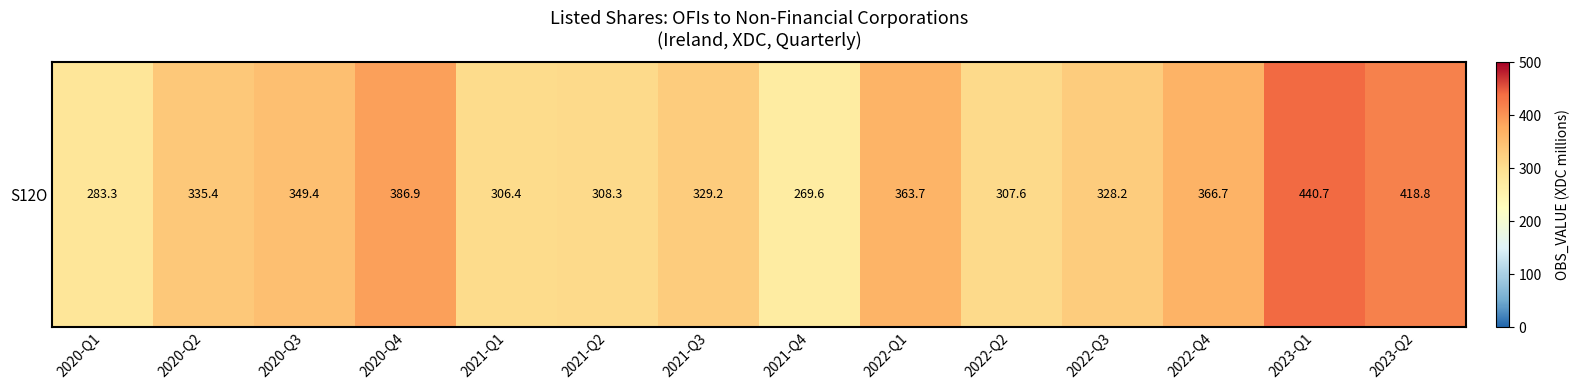

Reading right to left, transcribe all the data shown in this chart.

2023-Q2=418.8	2023-Q1=440.7	2022-Q4=366.7	2022-Q3=328.2	2022-Q2=307.6	2022-Q1=363.7	2021-Q4=269.6	2021-Q3=329.2	2021-Q2=308.3	2021-Q1=306.4	2020-Q4=386.9	2020-Q3=349.4	2020-Q2=335.4	2020-Q1=283.3